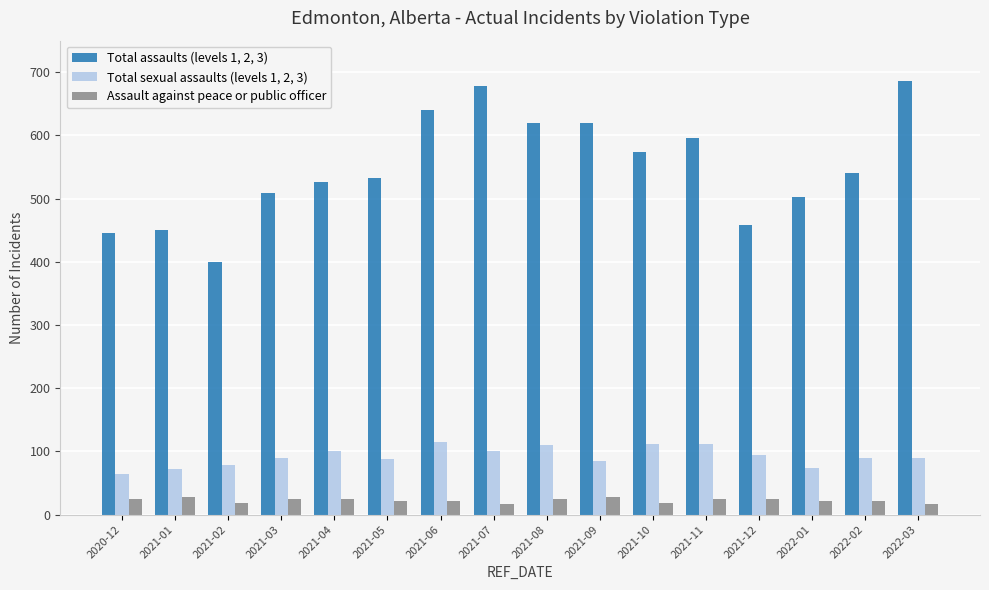

What is the average value of the Total sexual assaults (levels 1, 2, 3) series?

92